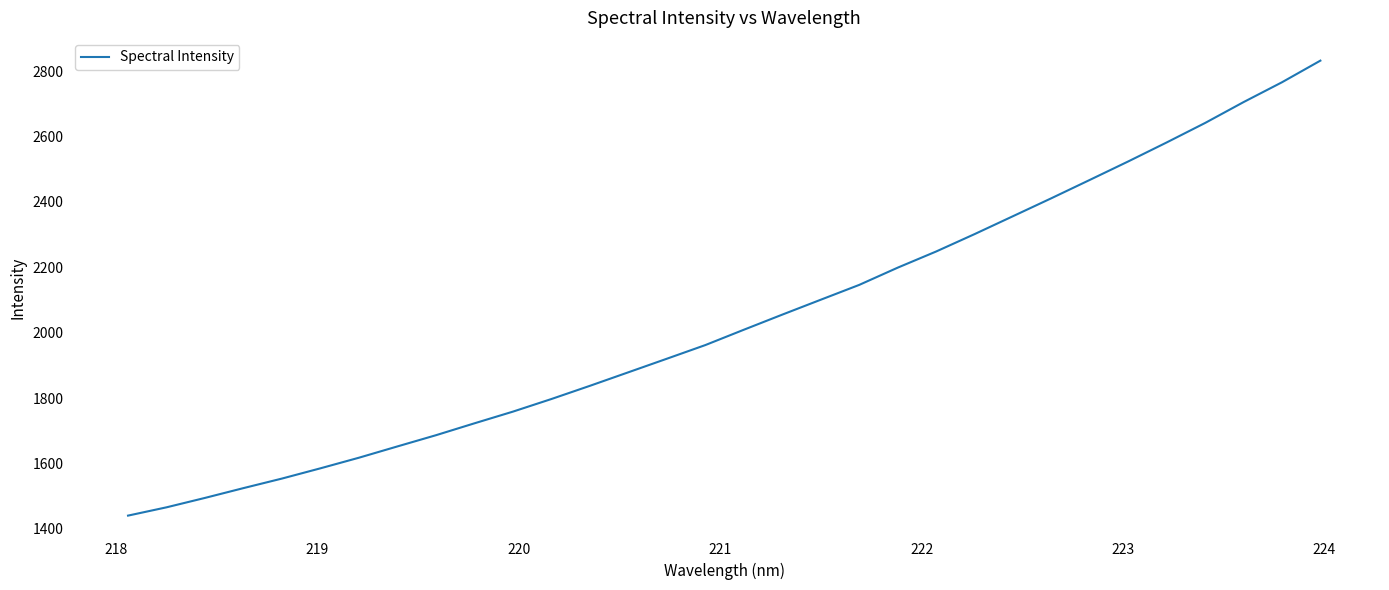

What is the greatest value displayed?

2832.1